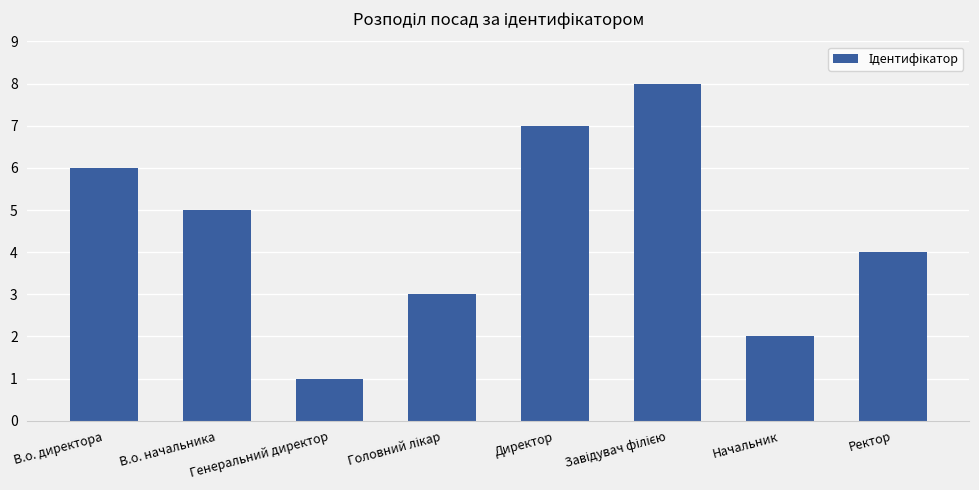

Which category has the lowest value across all series?

Генеральний директор